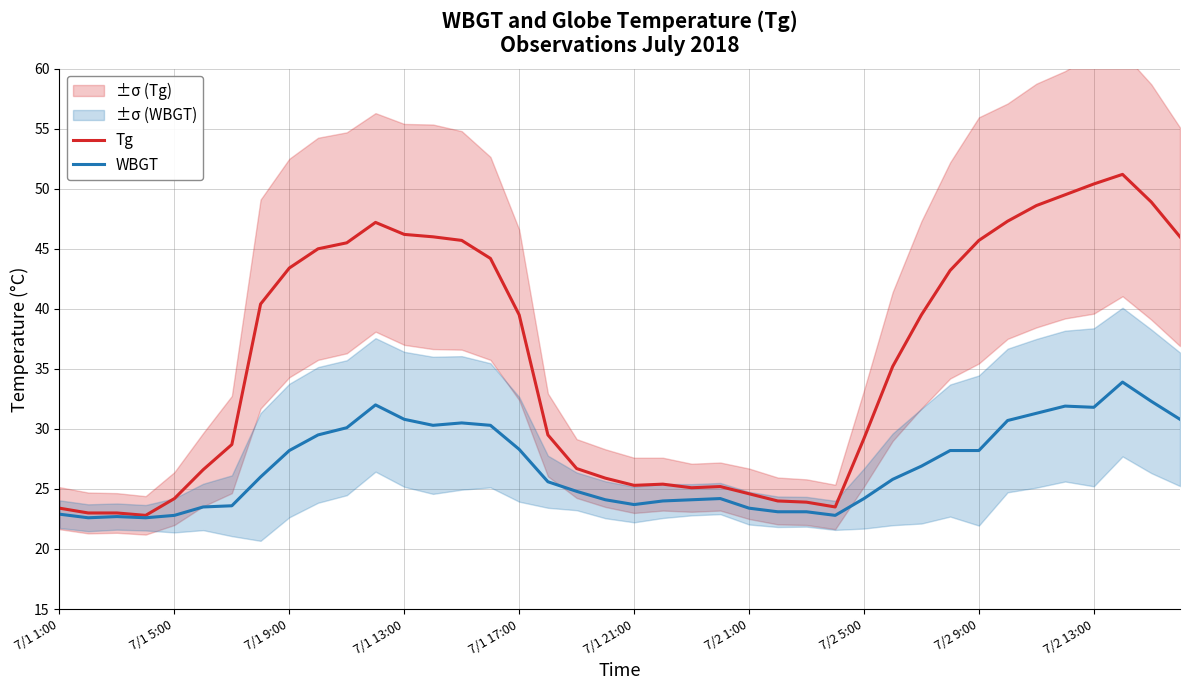

Rank the series by their average value, from lowest to highest.

WBGT, Tg